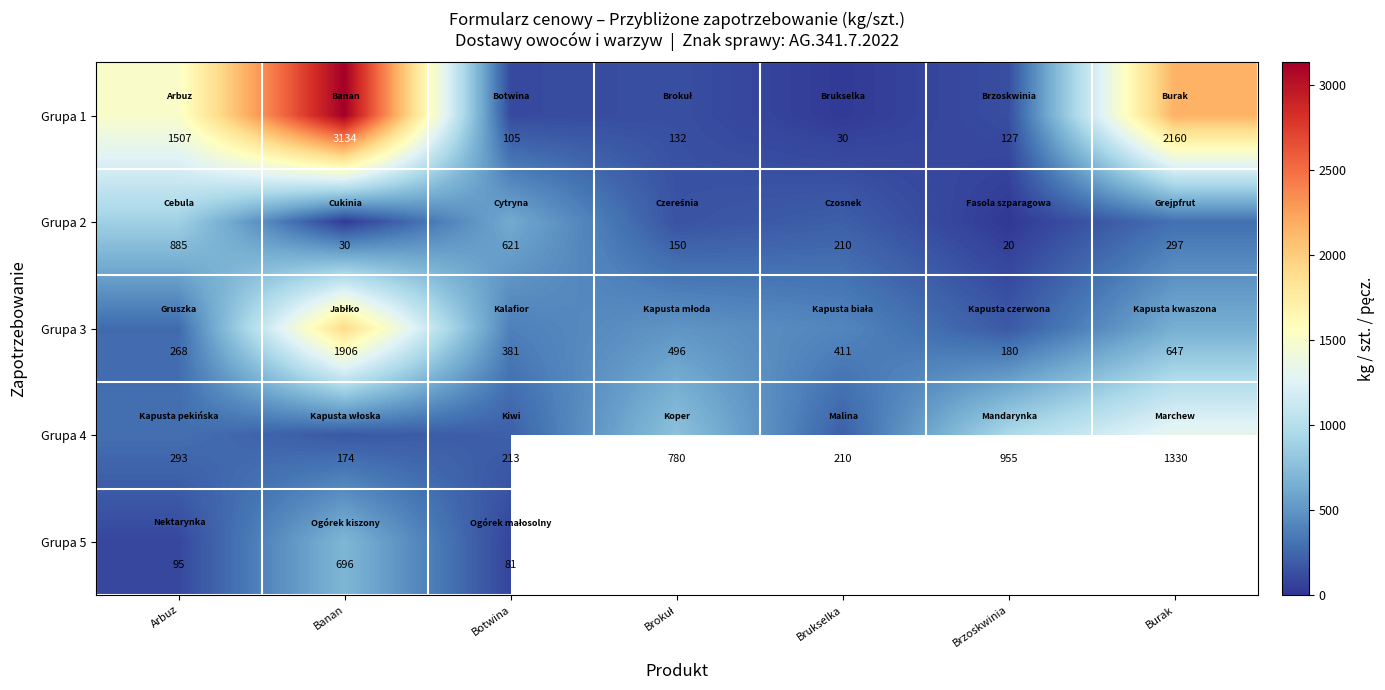

What is the total value across all series at Arbuz?

3048